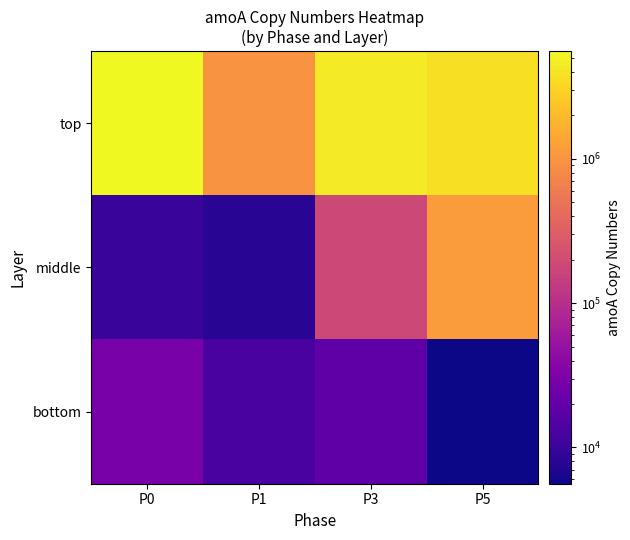

Rank the series by their maximum value, from highest to lowest.

top, middle, bottom